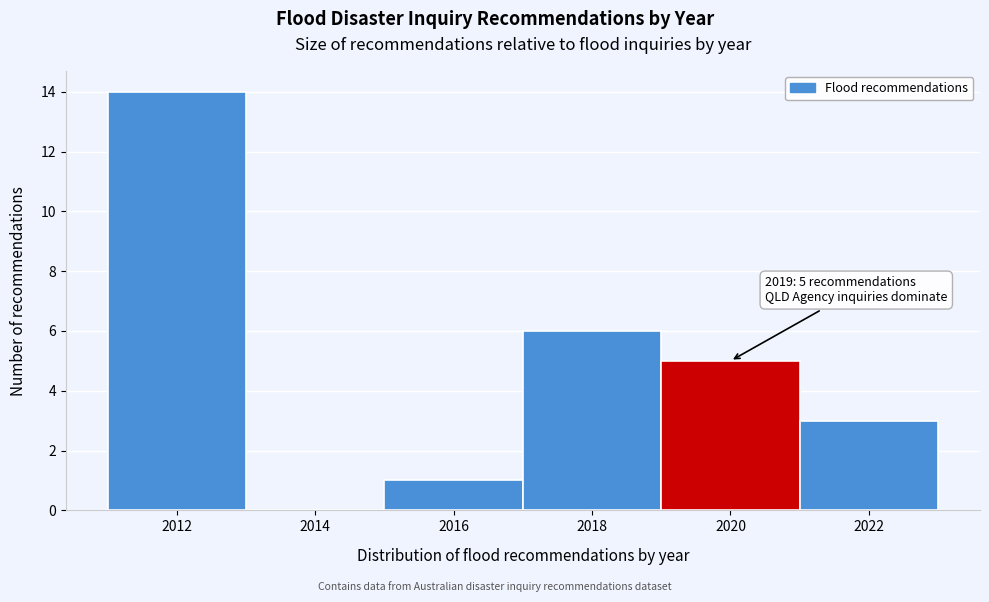

Over which range of the x-axis is the bar tallest?

2011 to 2013